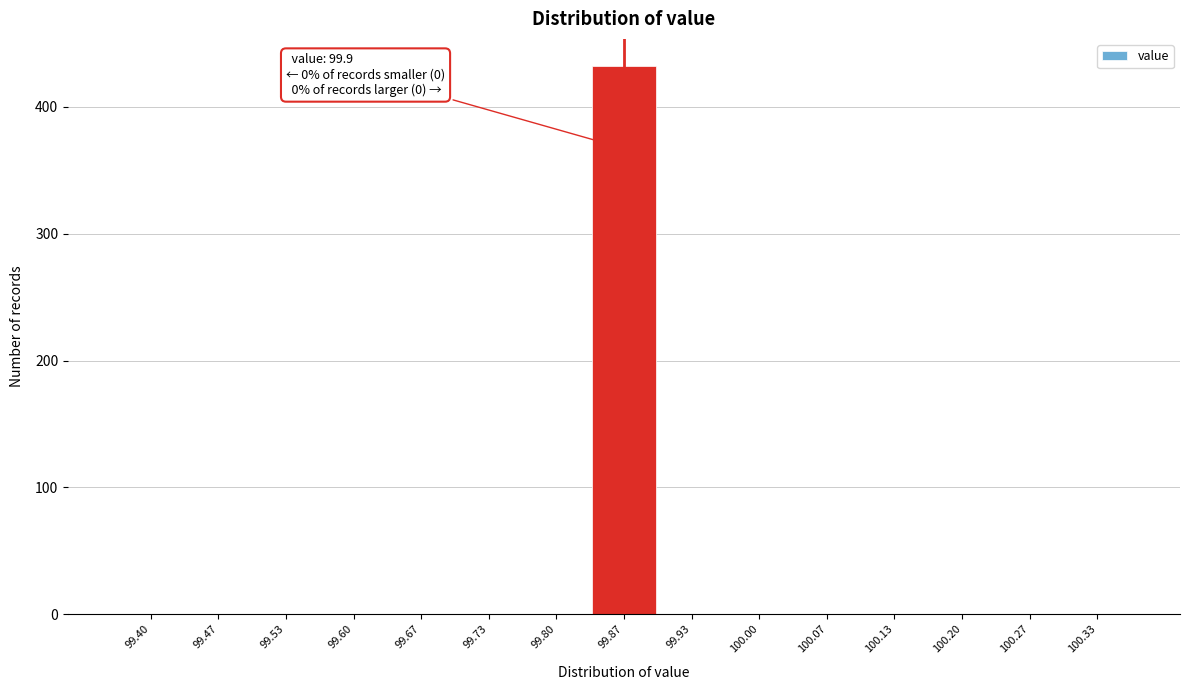

Reading right to left, what are all the values shown in this chart?

100.33=0	100.27=0	100.20=0	100.13=0	100.07=0	100.00=0	99.93=0	99.87=432	99.80=0	99.73=0	99.67=0	99.60=0	99.53=0	99.47=0	99.40=0